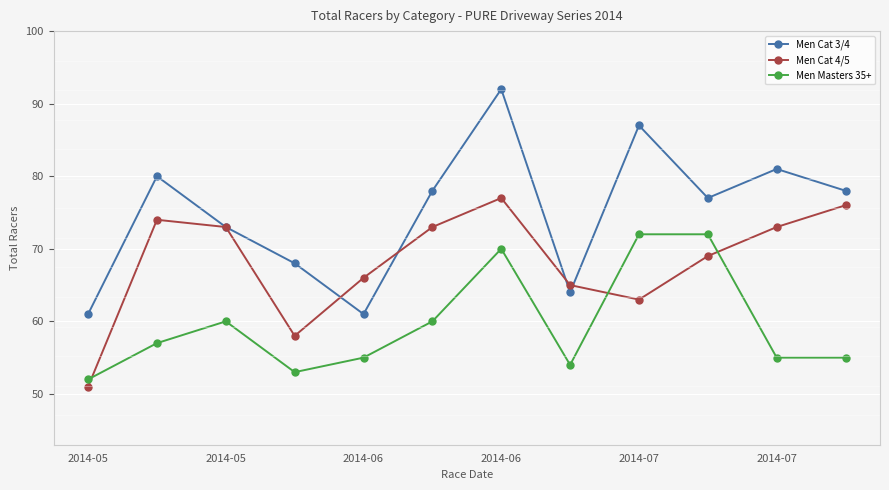

True or false: Men Cat 3/4 has more than 2 interior local peaks.

True